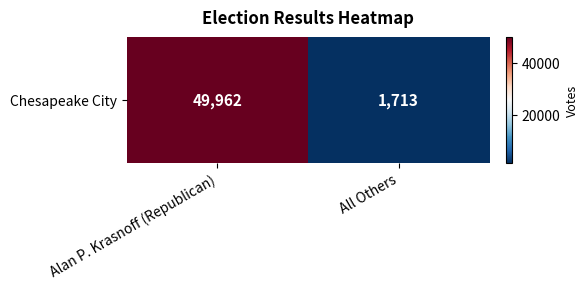

What is the average value?

25838